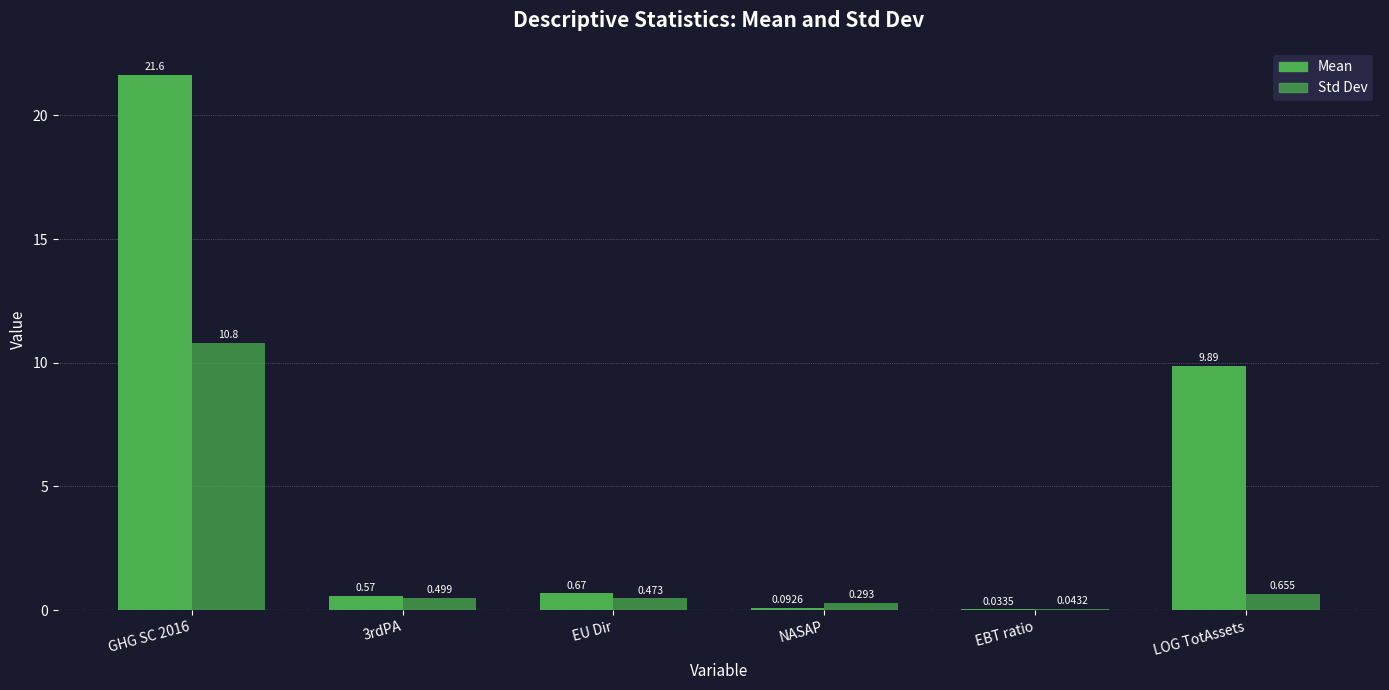

Are the bars horizontal?

No